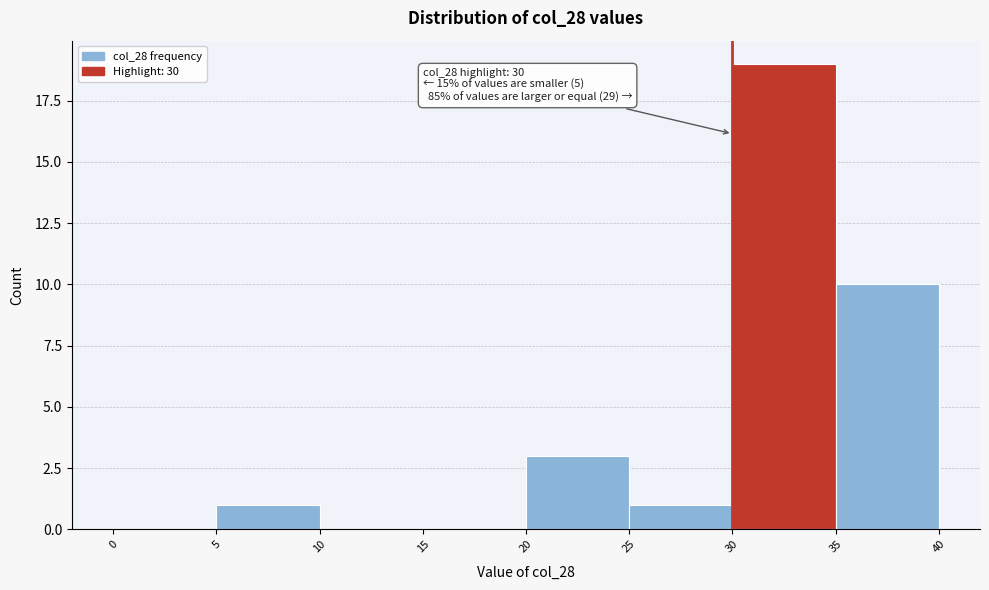

Over which range of the x-axis is the bar tallest?

30 to 35